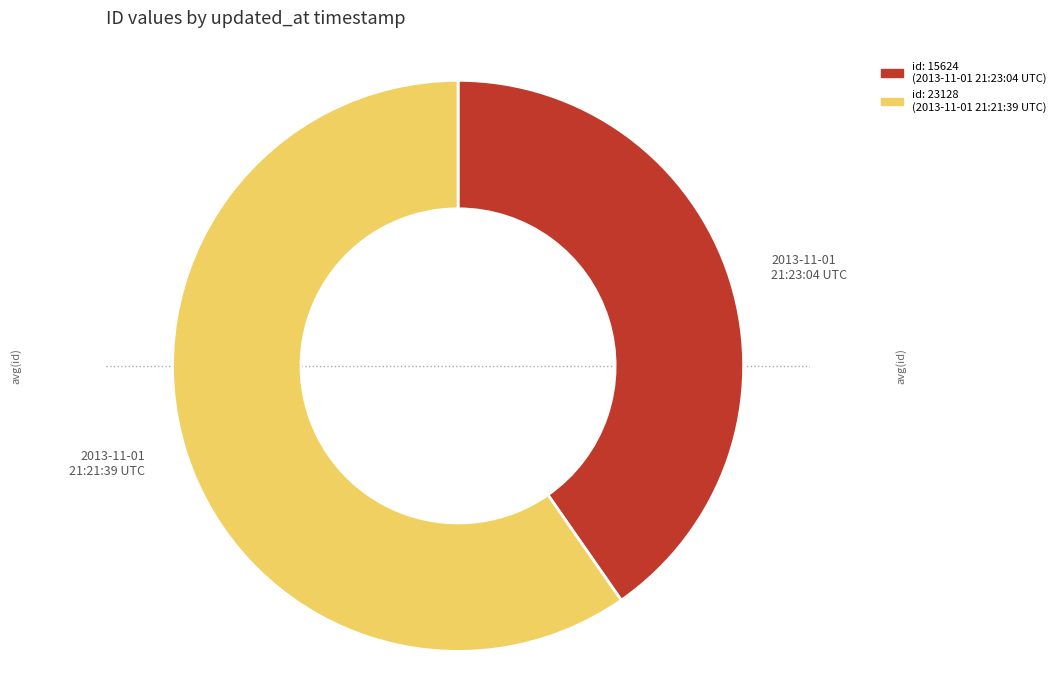

How many segments does this pie chart have?

2